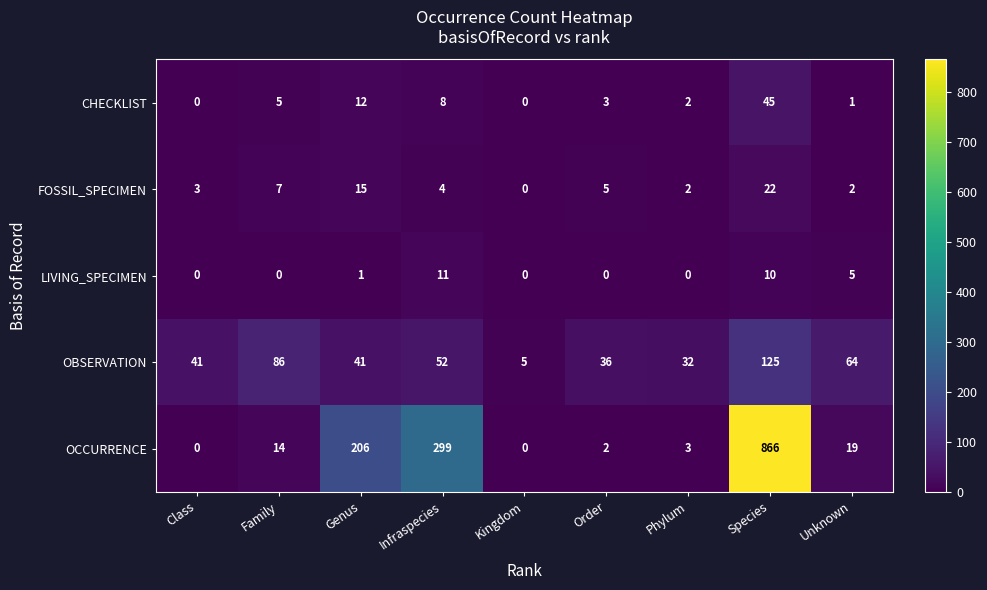

Which series has the largest total across all categories?

OCCURRENCE